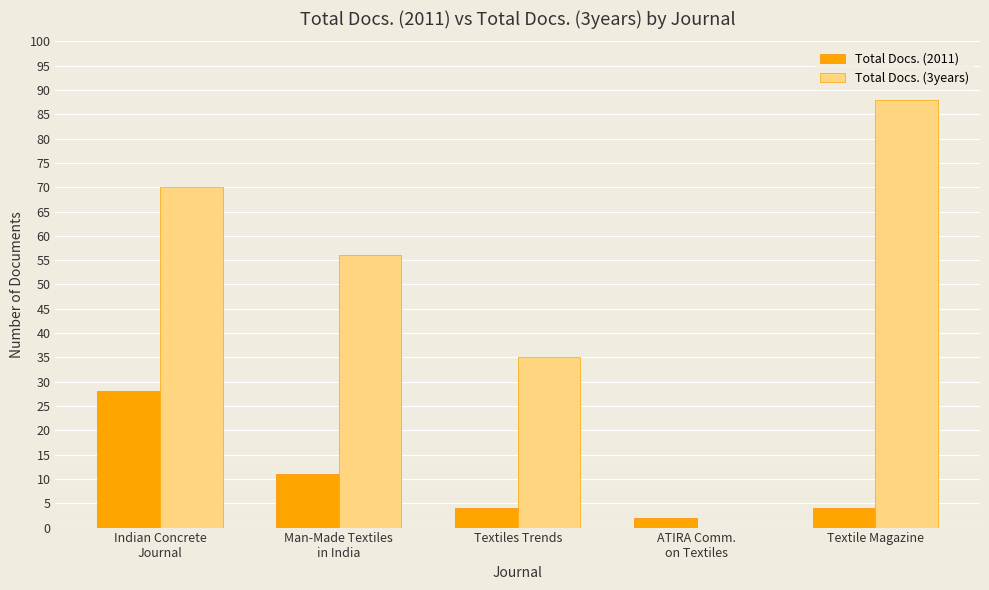

What are all the series names shown in the legend?

Total Docs. (2011), Total Docs. (3years)